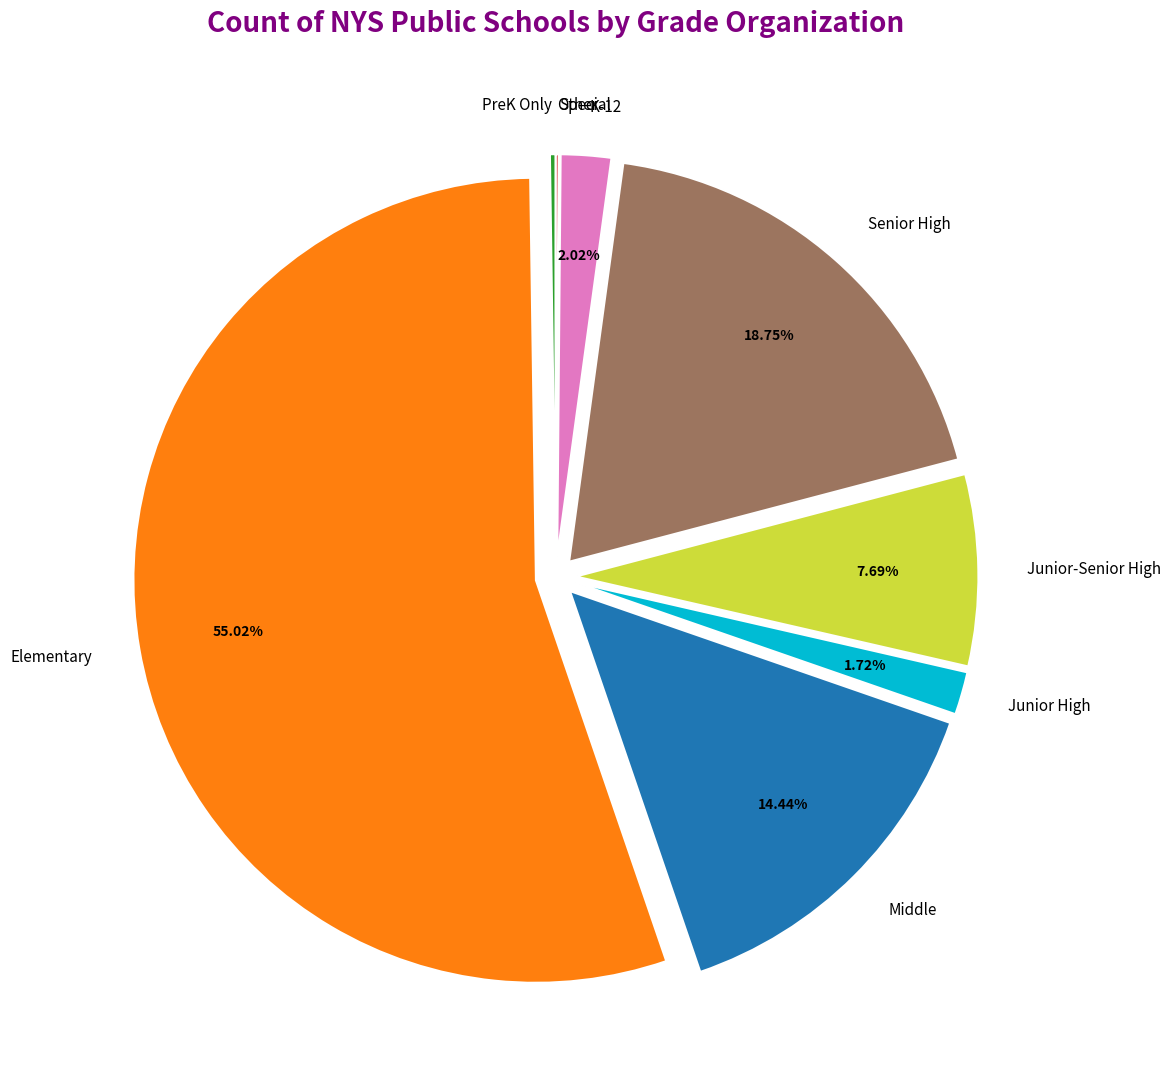

How many slices are in this pie chart?

9